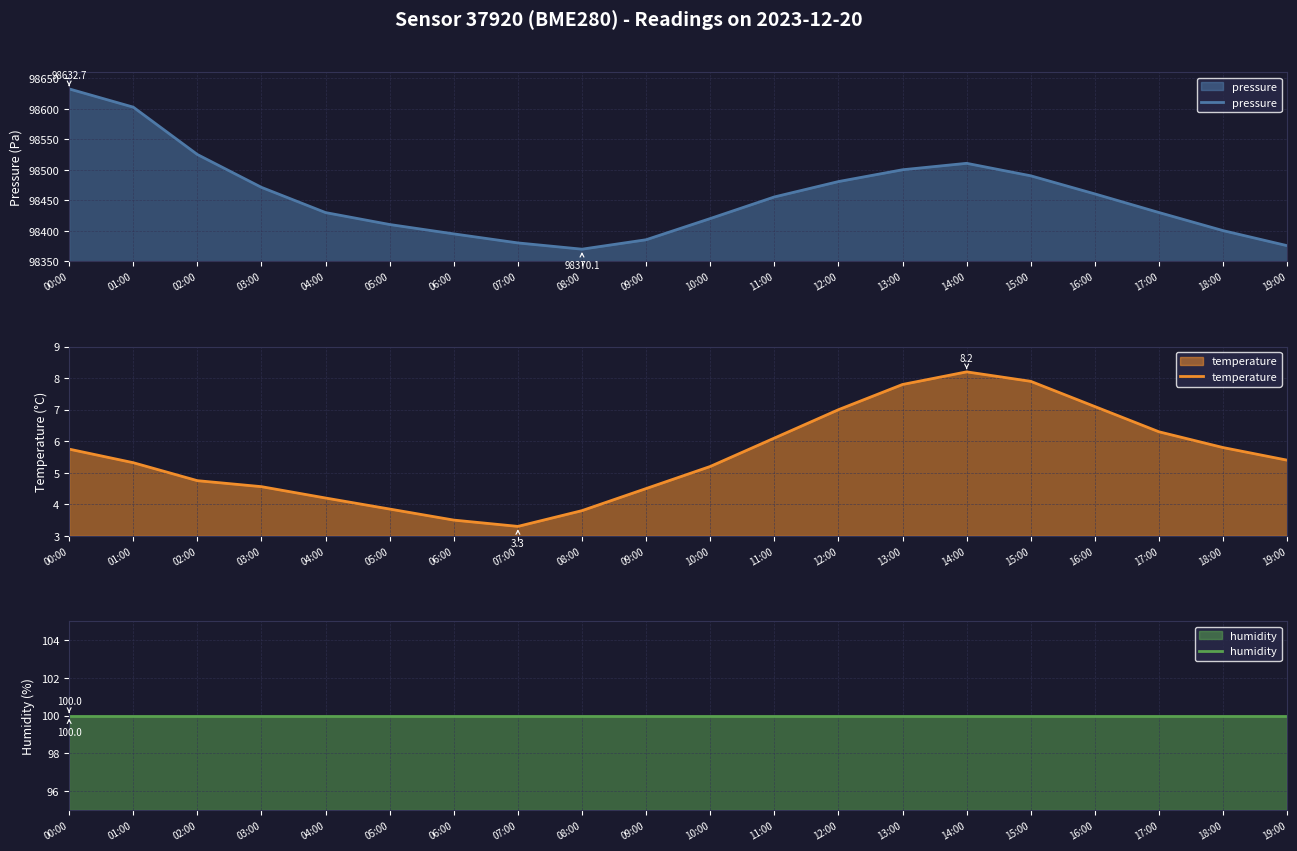

Between 13:00 and 09:00, which is larger?

13:00